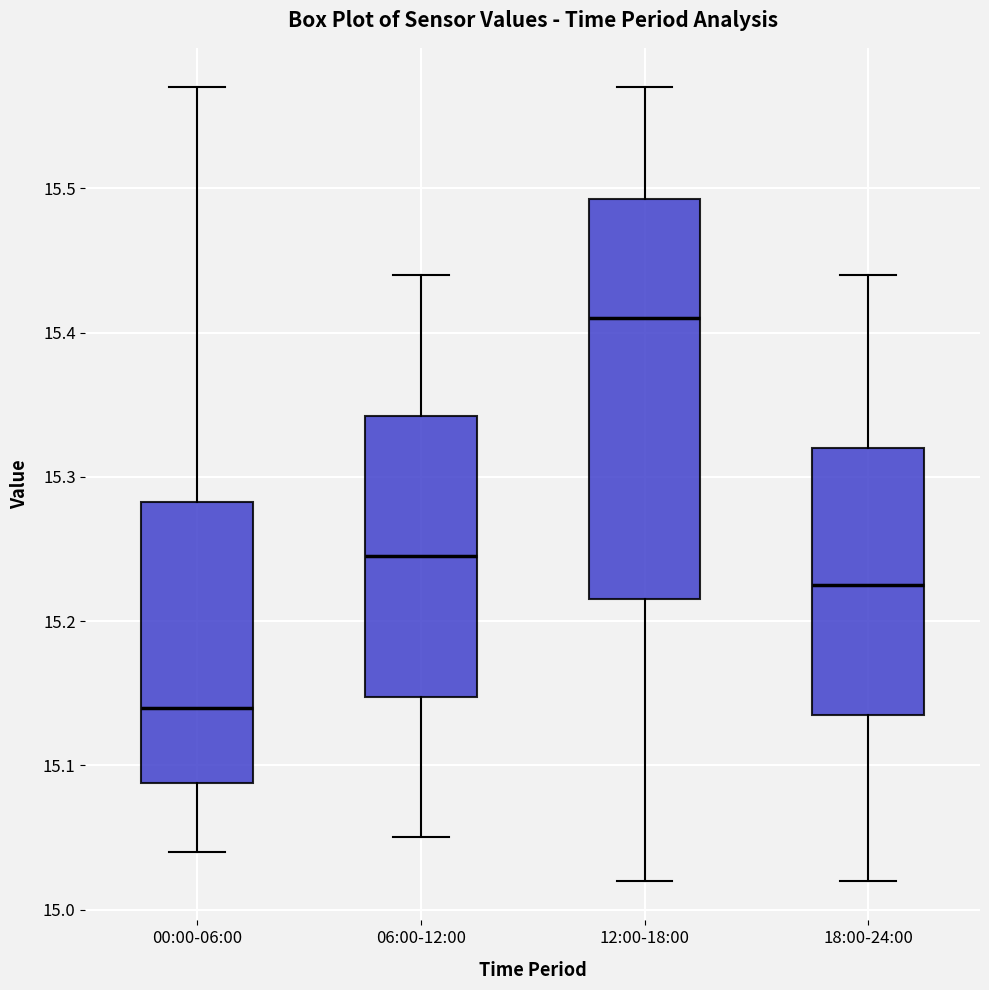

Where does the median line of the box for 12:00-18:00 sit on the y-axis? The values are not printed on the chart, so give them approximately, as read against the axis.

15.41